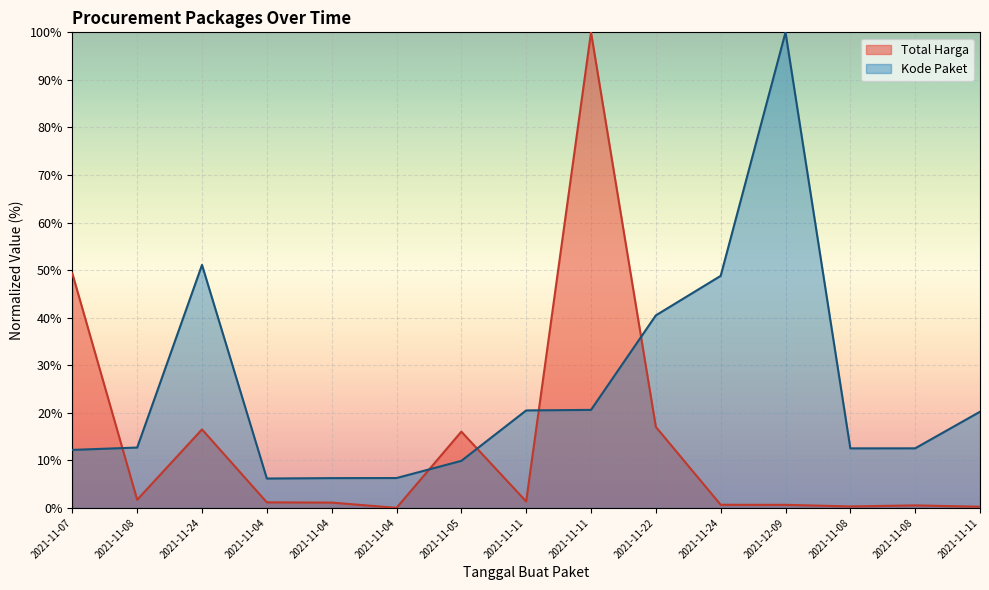

Which label corresponds to the smallest value in the chart?

2021-11-04